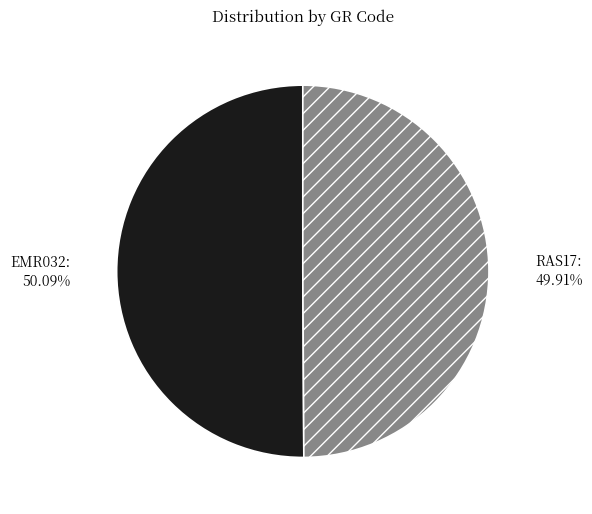

The EMR032 slice represents 50% of the pie. True or false?

True